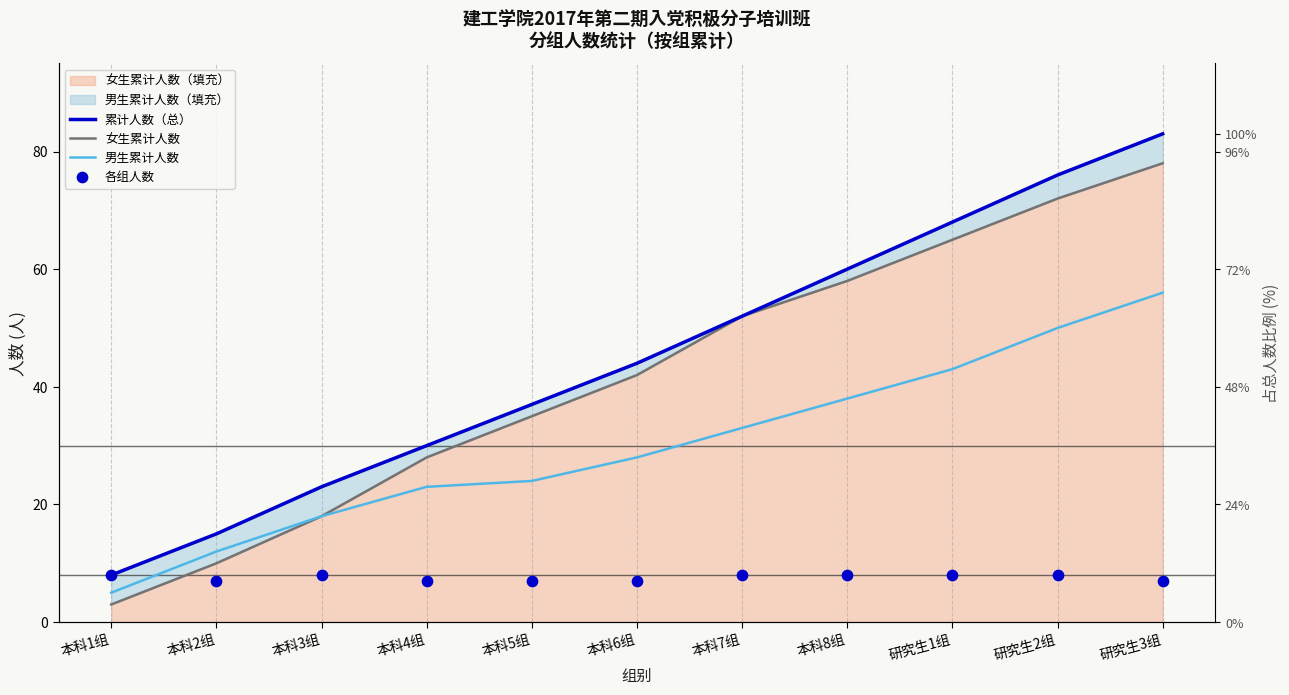

Which series has the widest spread of Y values?

累计人数（总）